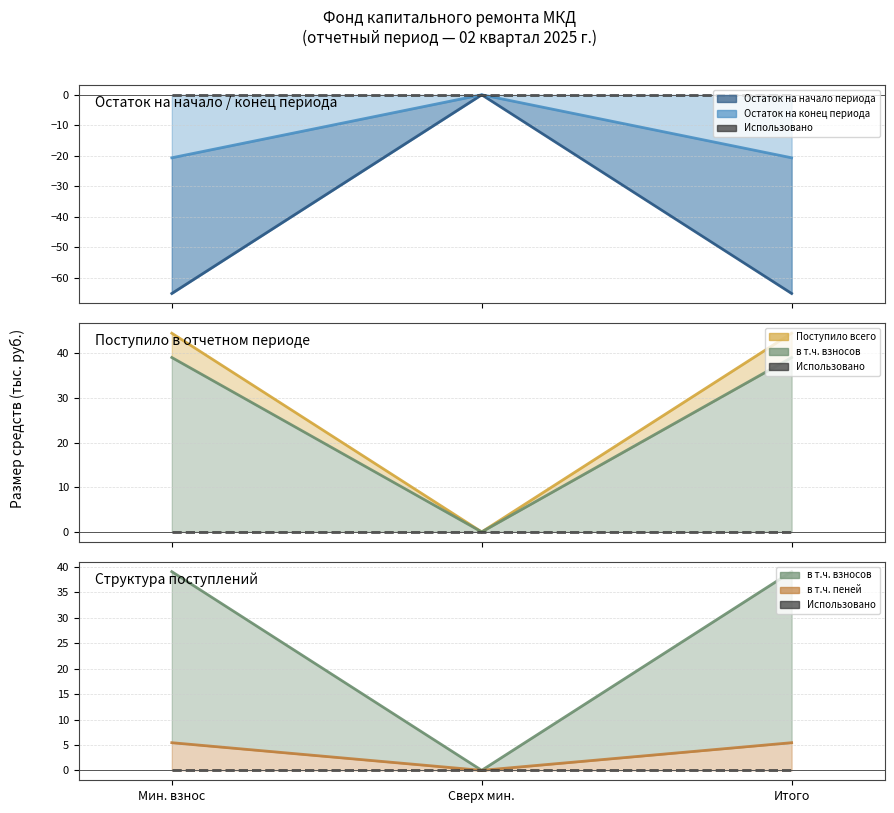

What is the approximate value of Поступило всего at Мин. взнос?

44.5